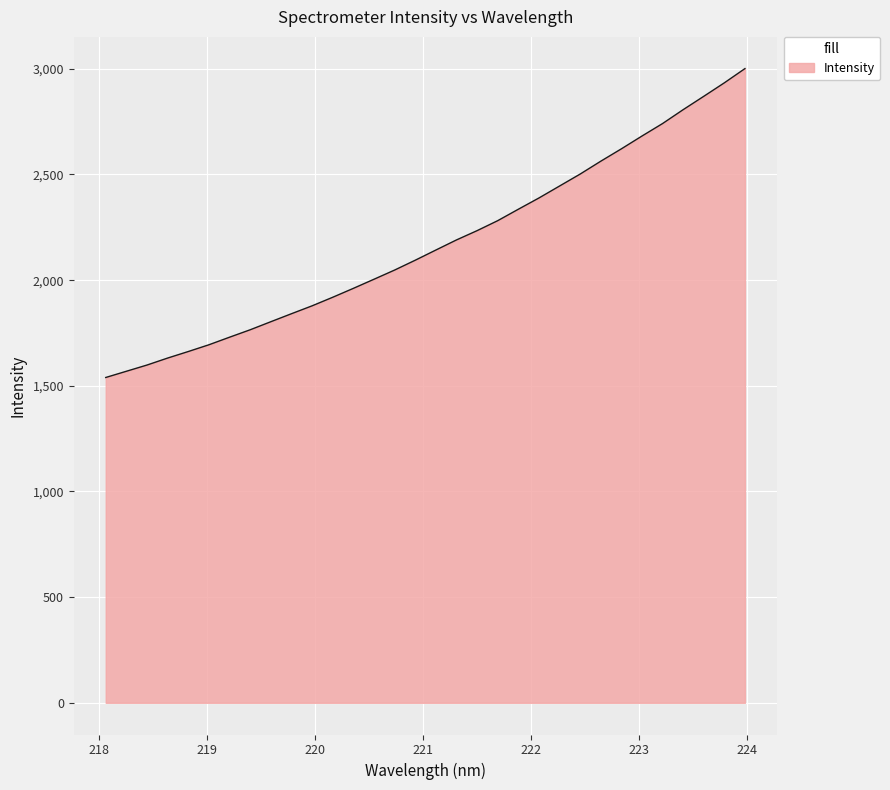

What is the minimum value shown in the chart?

1539.4